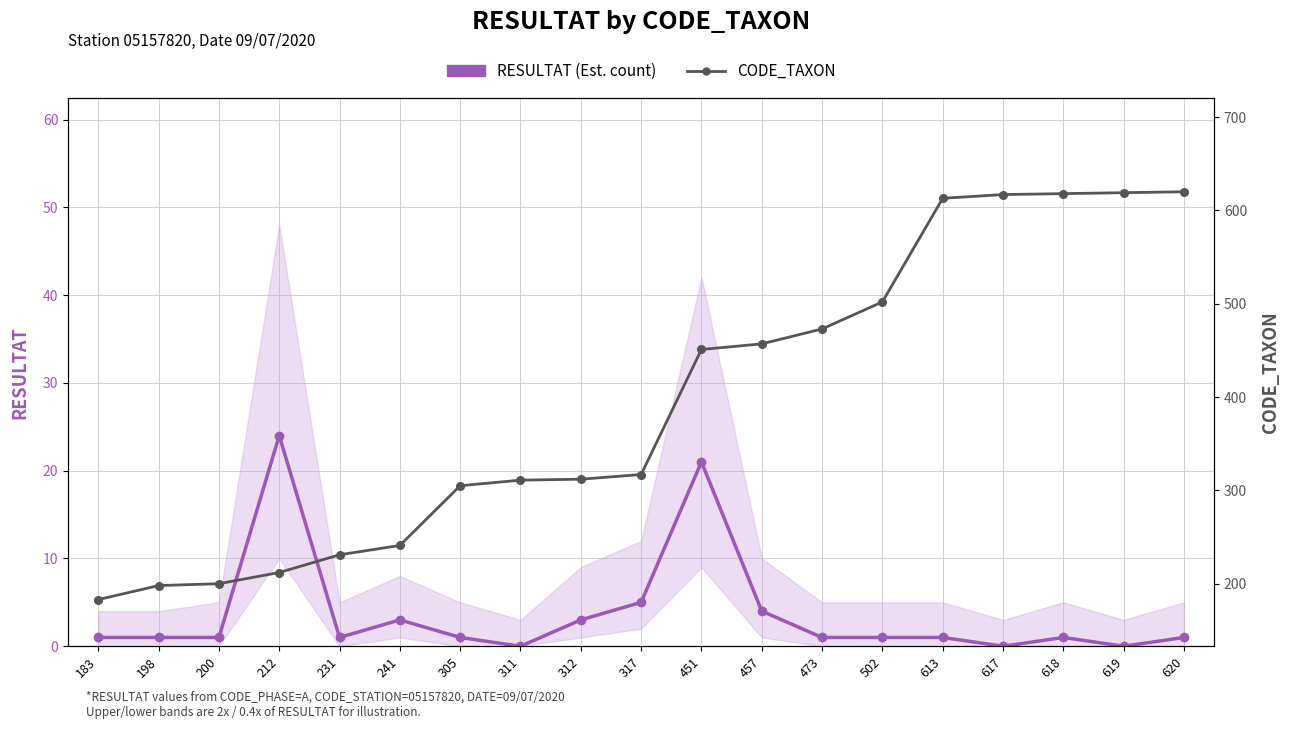

Reading left to right, list all the values displayed in this chart.

RESULTAT (Est. count): 183=1	198=1	200=1	212=24	231=1	241=3	305=1	311=0	312=3	317=5	451=21	457=4	473=1	502=1	613=1	617=0	618=1	619=0	620=1
CODE_TAXON: 183=183	198=198	200=200	212=212	231=231	241=241	305=305	311=311	312=312	317=317	451=451	457=457	473=473	502=502	613=613	617=617	618=618	619=619	620=620